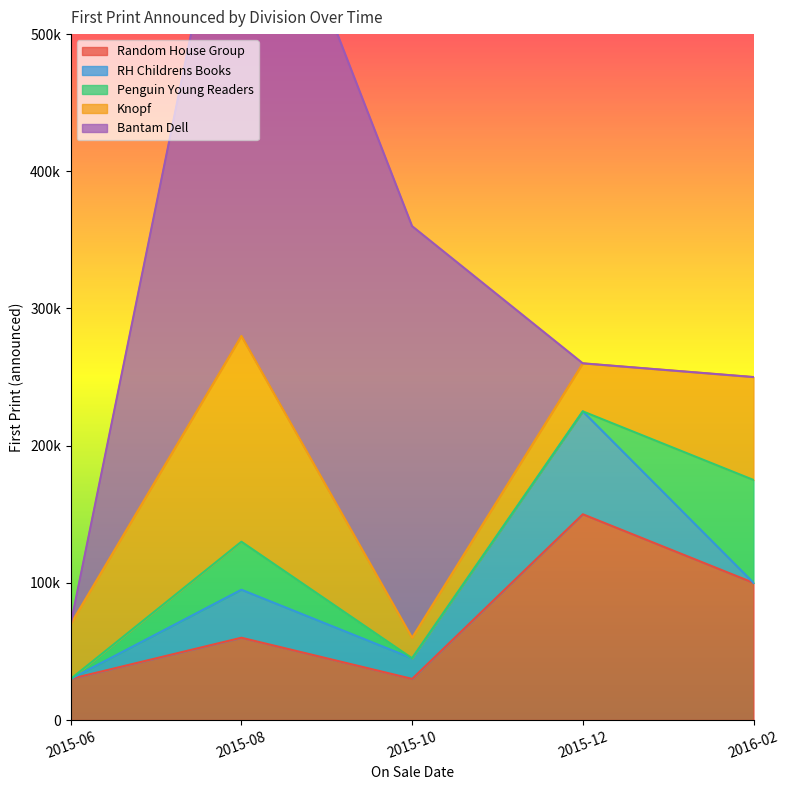

How many Random House Group values are between 30000 and 100000?

4